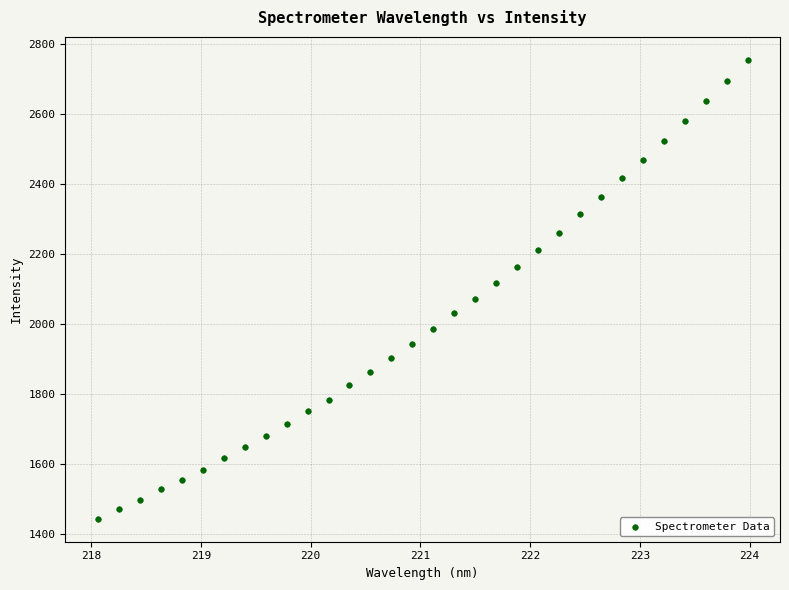

What is the range of Y values (max minus min)?

1310.6